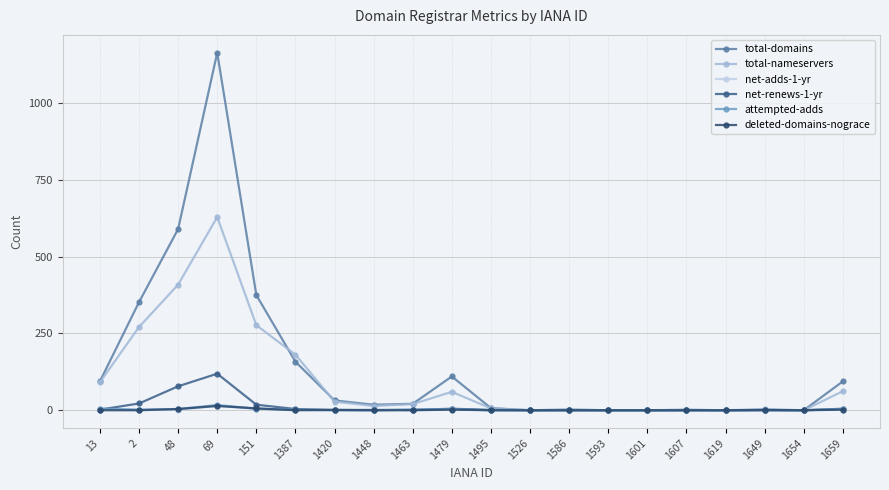

True or false: total-domains has a value of 21 at 1463.

True